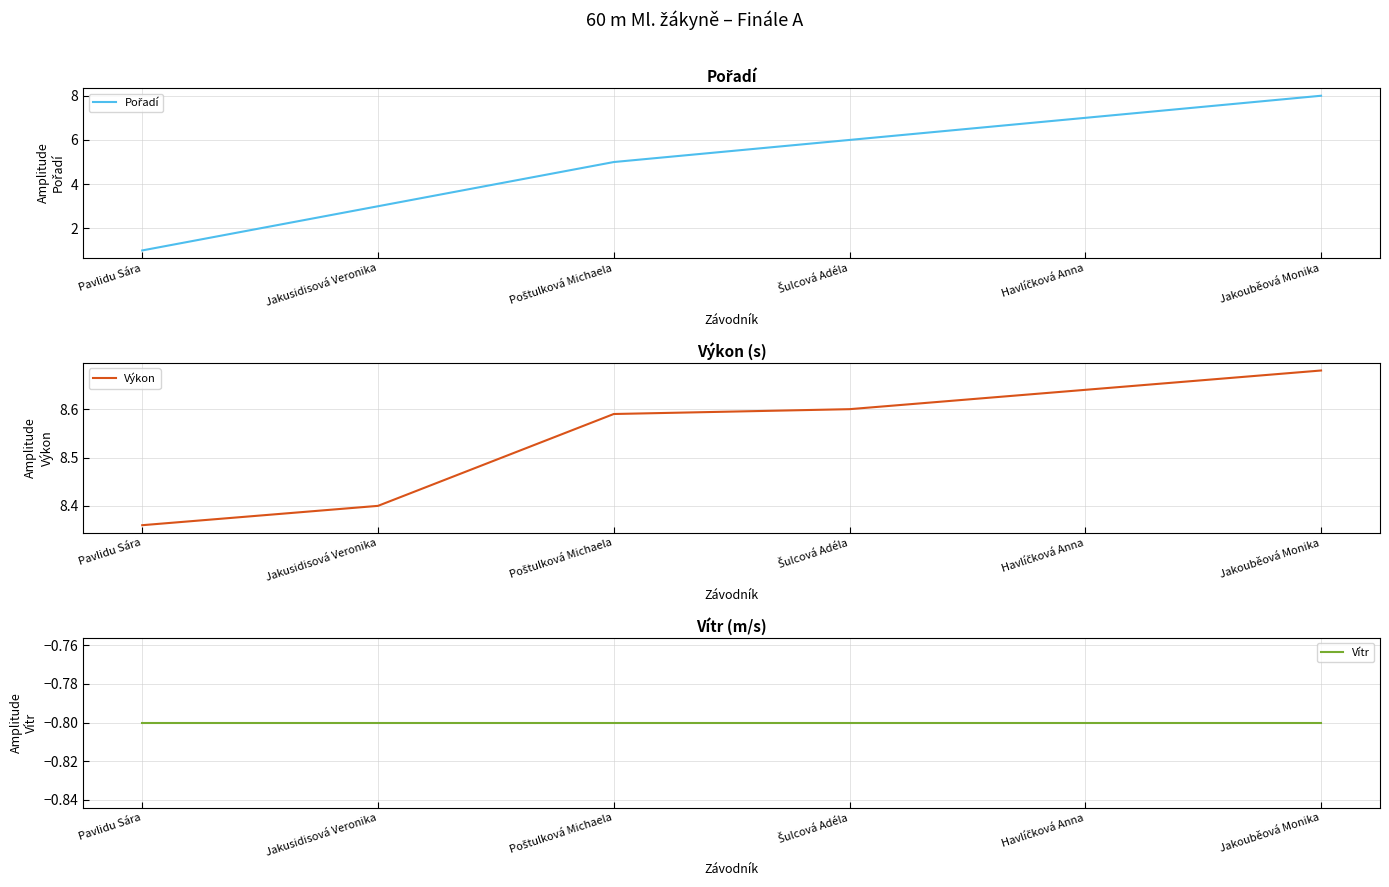

Which has a higher value, Poštulková Michaela or Jakusidisová Veronika?

Poštulková Michaela